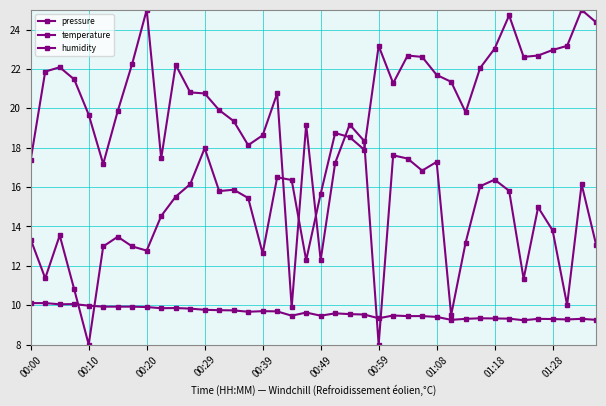

How many data points in pressure are less than 17?

15